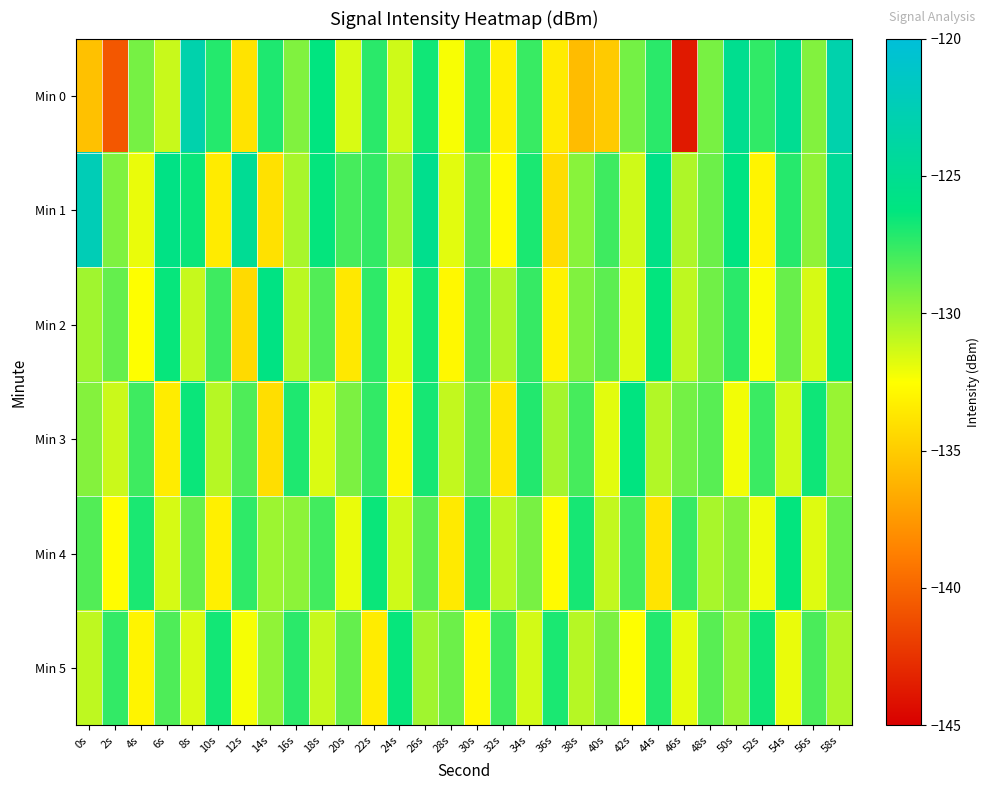

How many distinct data groups are displayed?

6